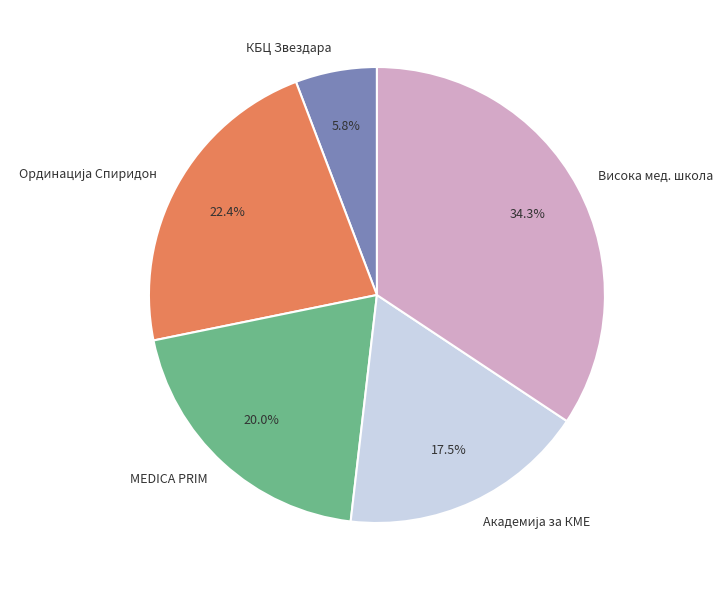

Approximately how many times larger is the value at КБЦ Звездара compared to МEDICA PRIM?

0.3